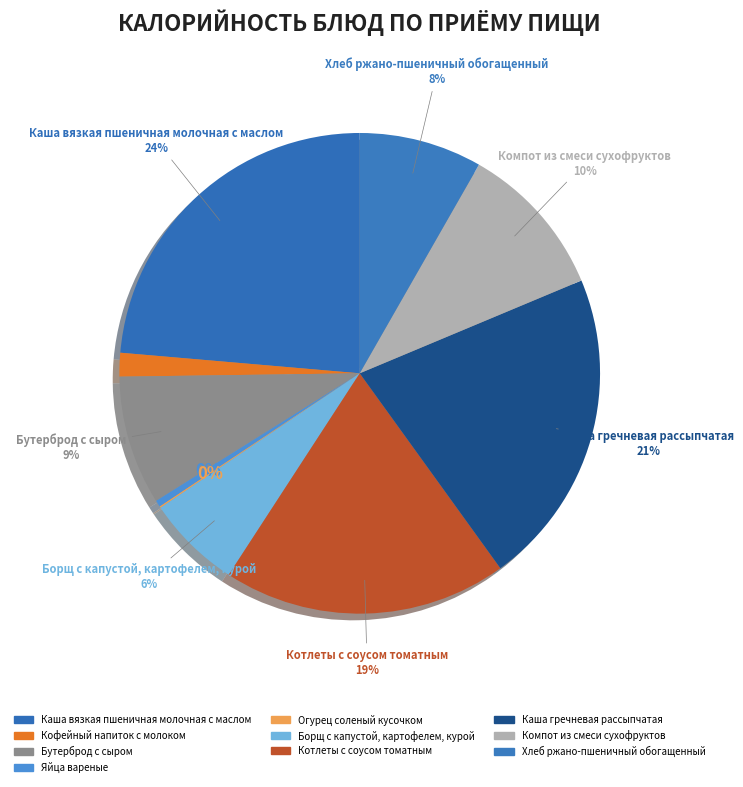

Does any single category account for the majority?

No